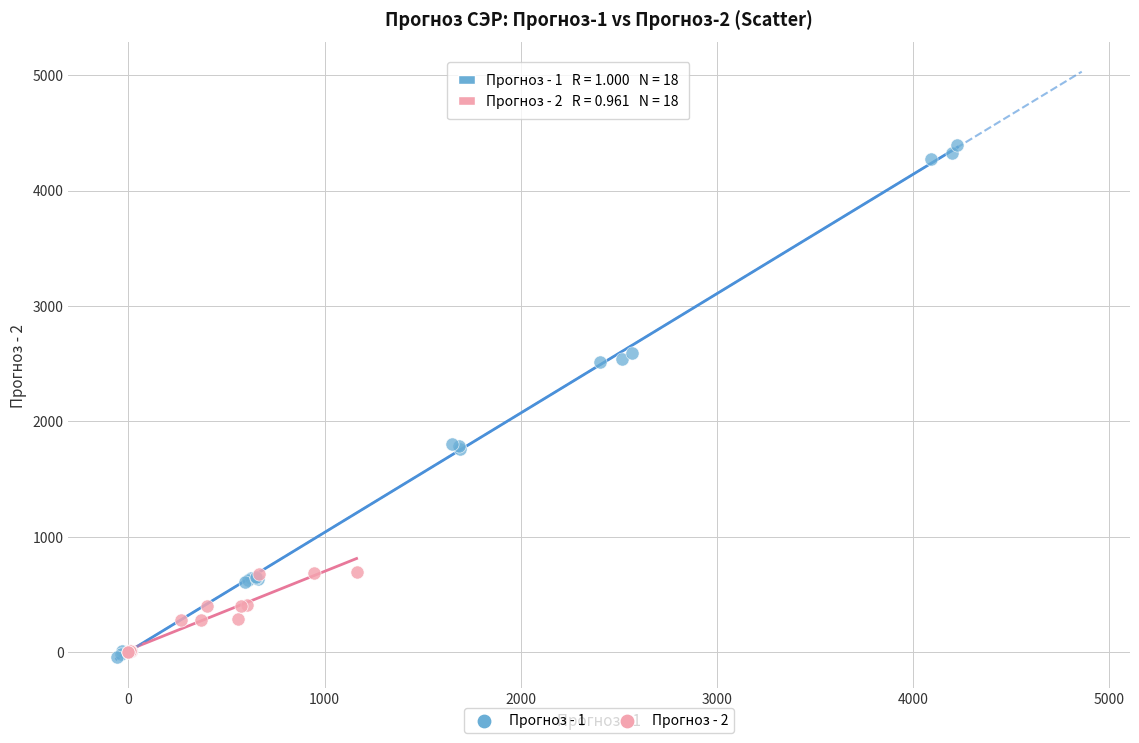

Which series reaches the maximum Y coordinate?

Прогноз - 1